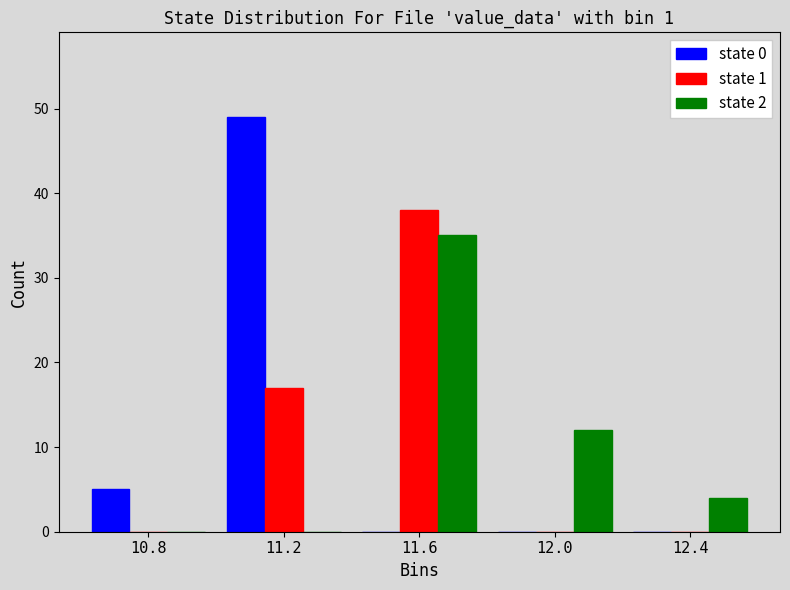

Reading left to right, extract all data points from this chart.

state 0: 10.8=5	11.2=49	11.6=0	12.0=0	12.4=0
state 1: 10.8=0	11.2=17	11.6=38	12.0=0	12.4=0
state 2: 10.8=0	11.2=0	11.6=35	12.0=12	12.4=4